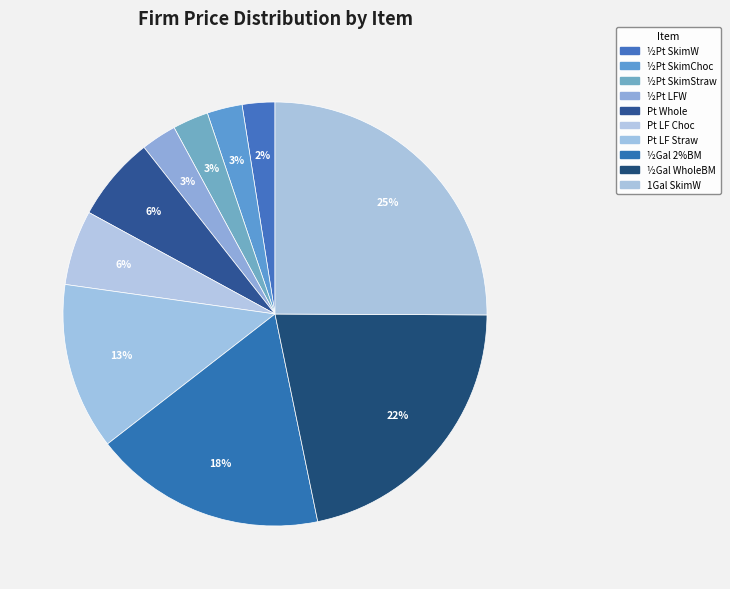

How many segments does this pie chart have?

10